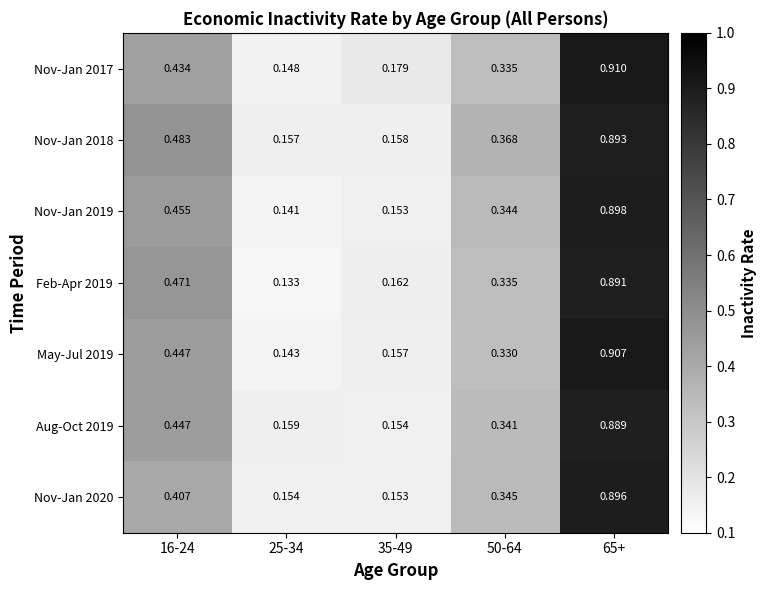

Is the value of May-Jul 2019 at 35-49 greater than the value of Nov-Jan 2018 at 16-24?

No